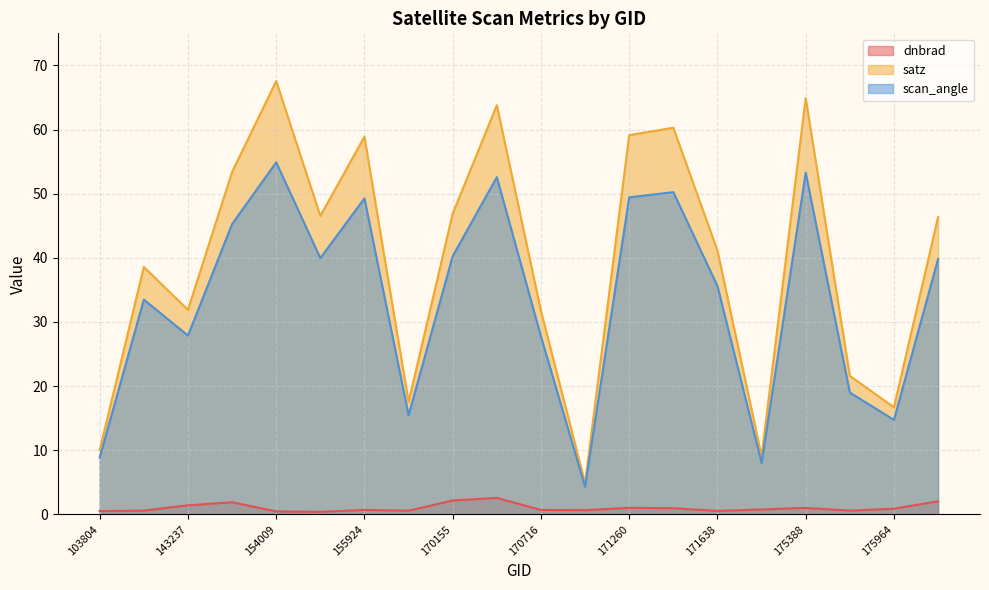

At 176156, list the series in order from smallest to largest.

dnbrad, scan_angle, satz